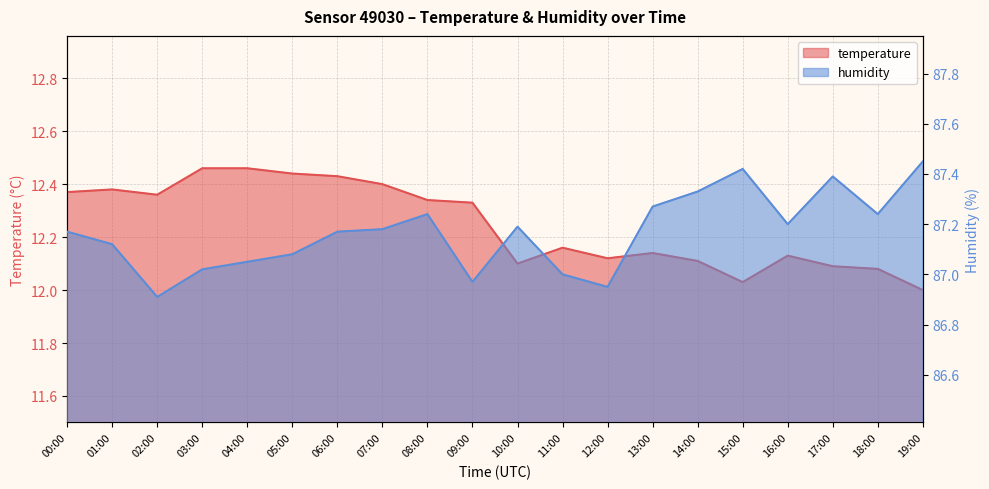

True or false: humidity and temperature cross at least once.

False